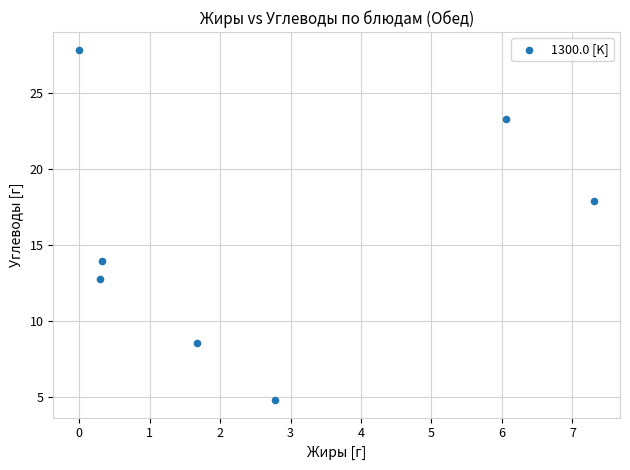

What is the average X value?

2.6